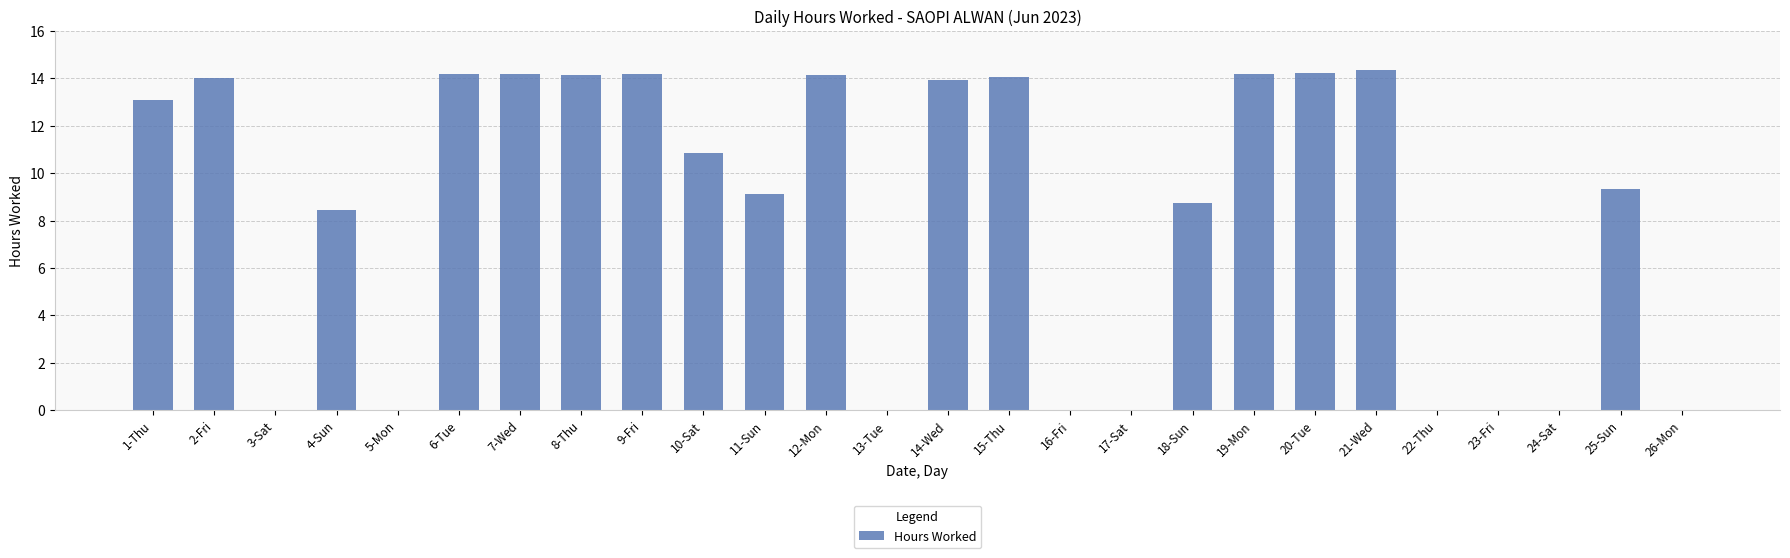

What is the maximum value shown in the chart?

14.4